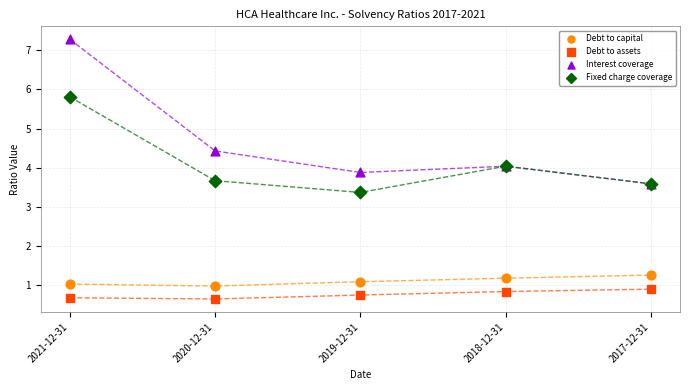

In the Interest coverage series, what Y value is closest to 5?

4.4